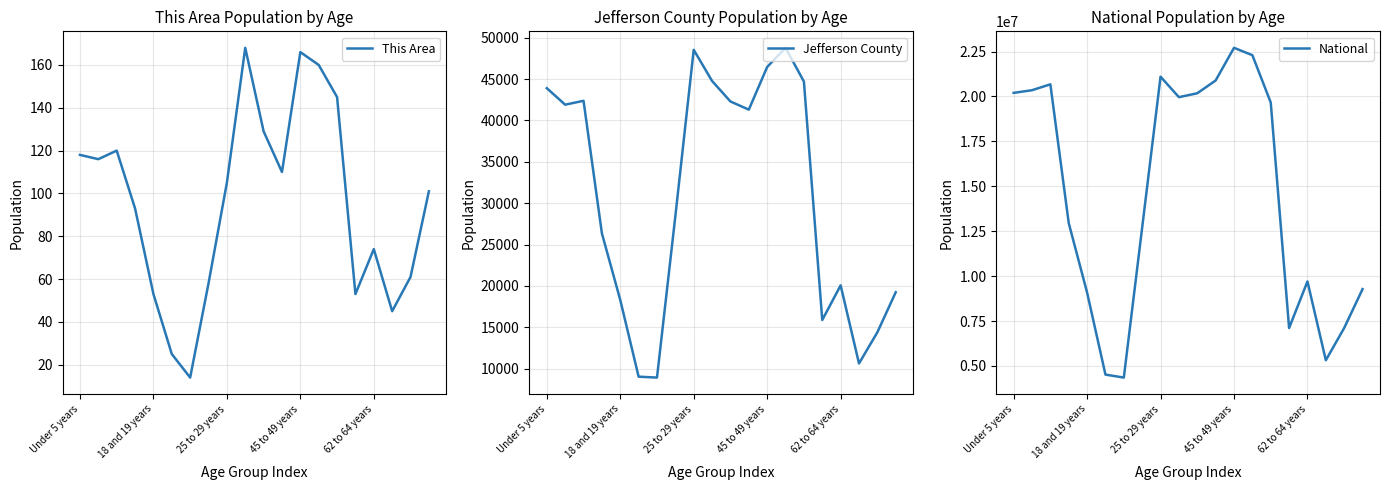

What is the maximum value for This Area?

168